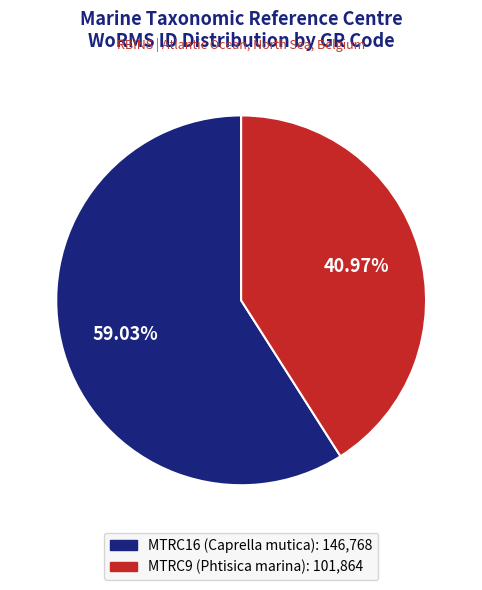

Is MTRC9 (Phtisica marina) the majority of the pie?

No